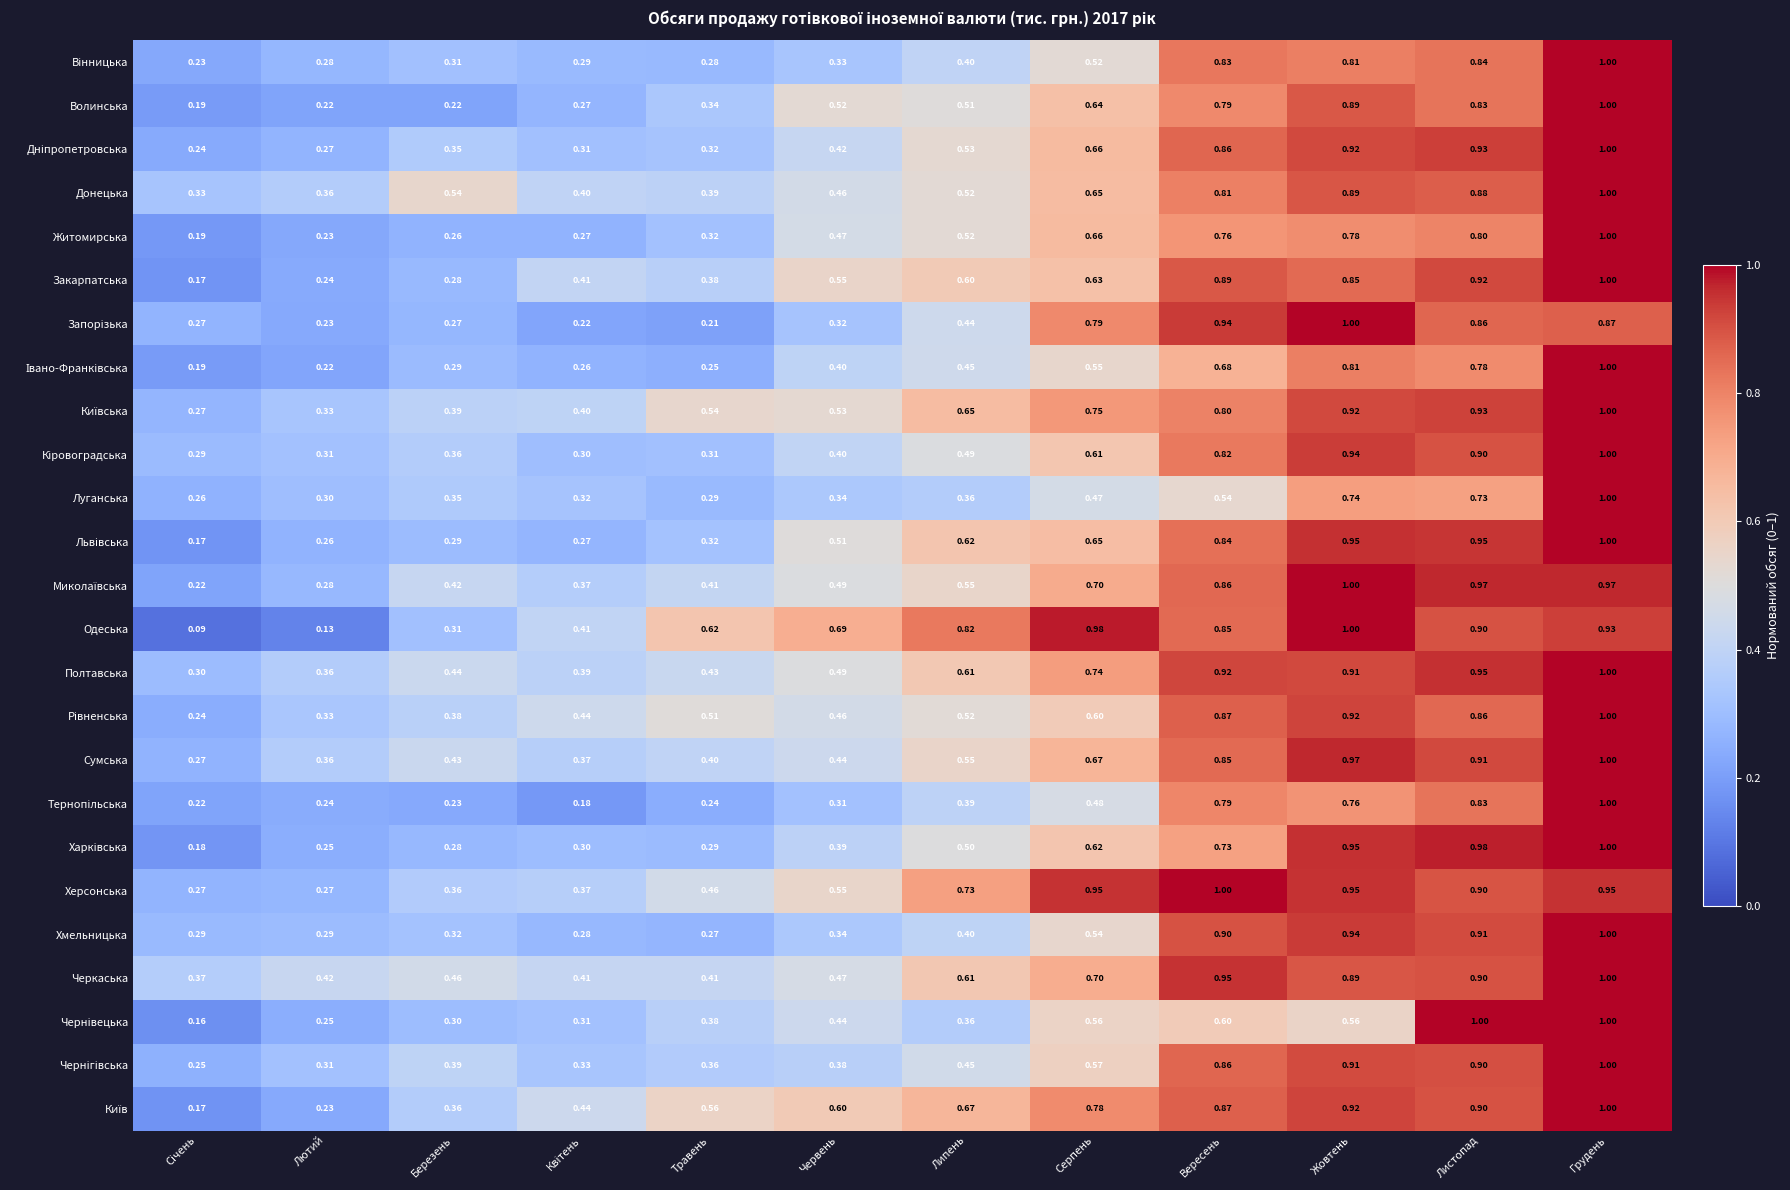

Which series has the largest range (max minus min)?

Одеська